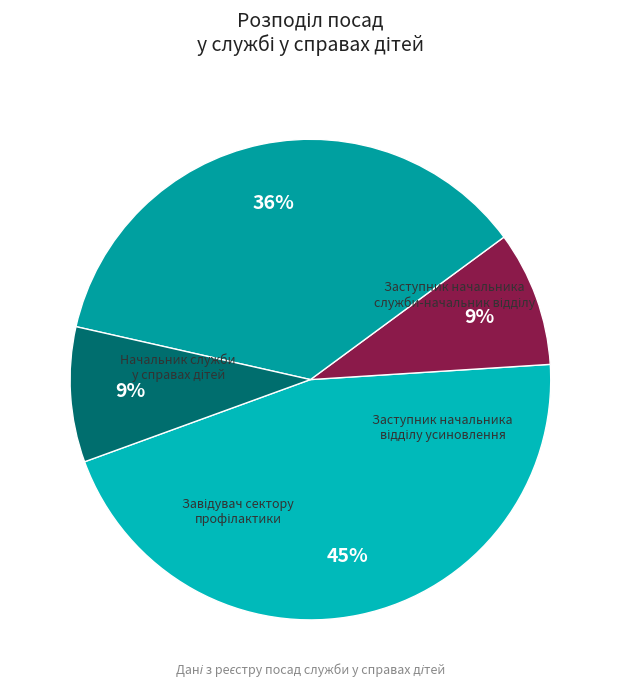

To the nearest percent, what is the combined percentage of Начальник служби у справах дітей and Завідувач сектору профілактики?

55%